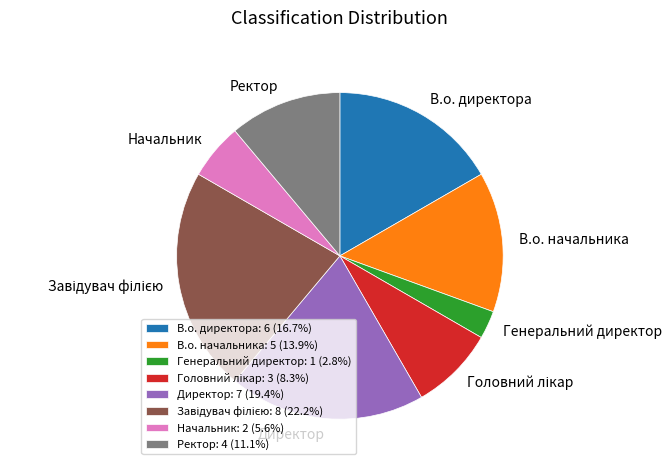

Do Ректор and В.о. начальника together represent more than half of the pie?

No